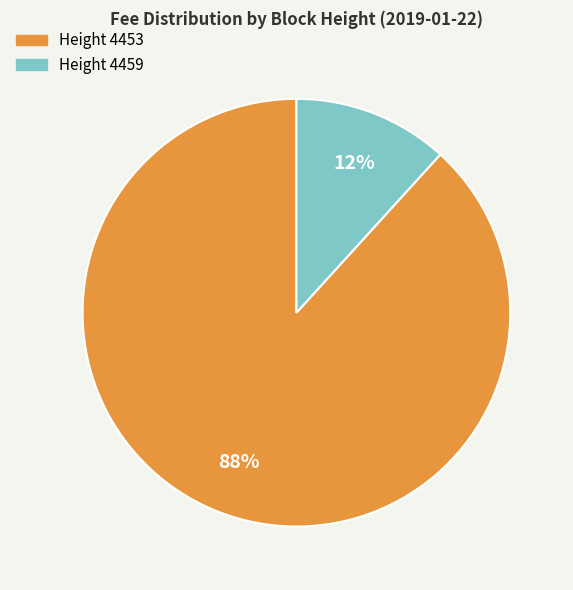

Is there a majority slice in this chart?

Yes